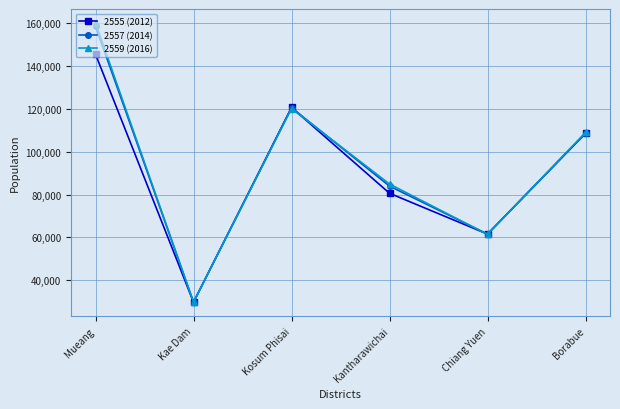

Between Kae Dam and Kosum Phisai, which series saw the biggest shift?

2555 (2012)